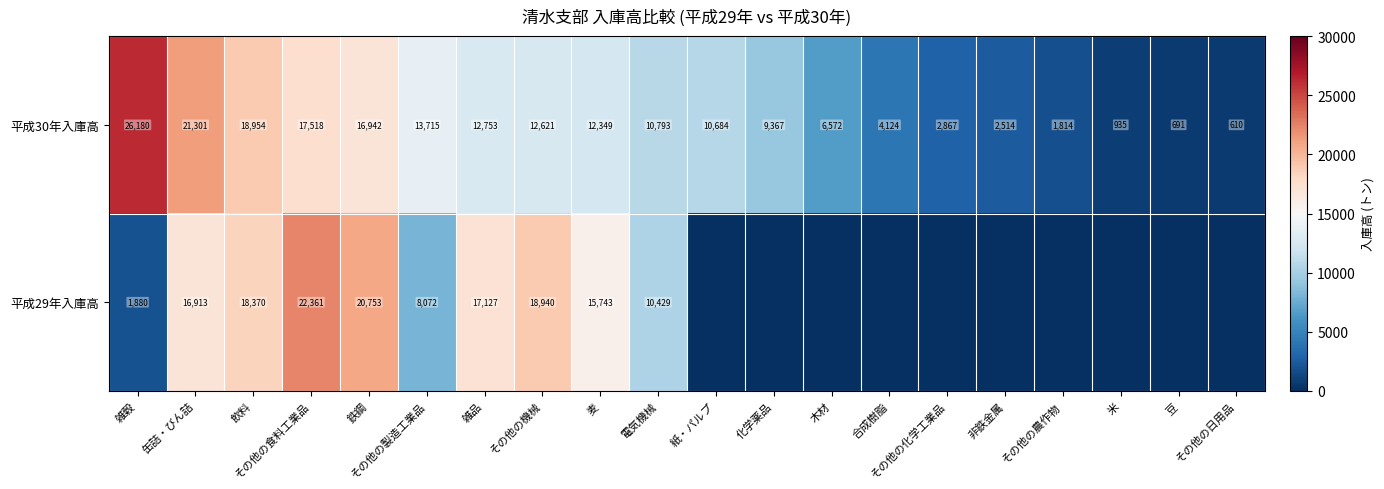

Read the 平成30年入庫高 value at その他の化学工業品.

2867